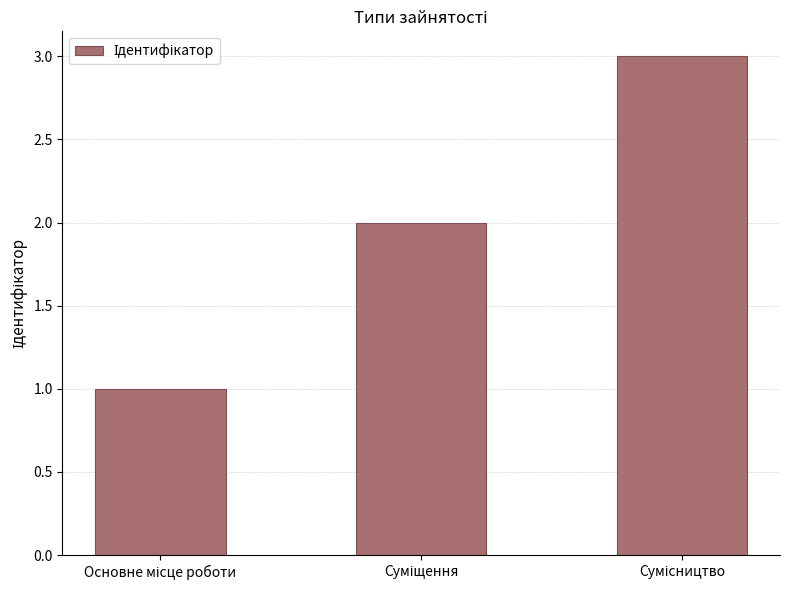

What is the sum of all values?

6